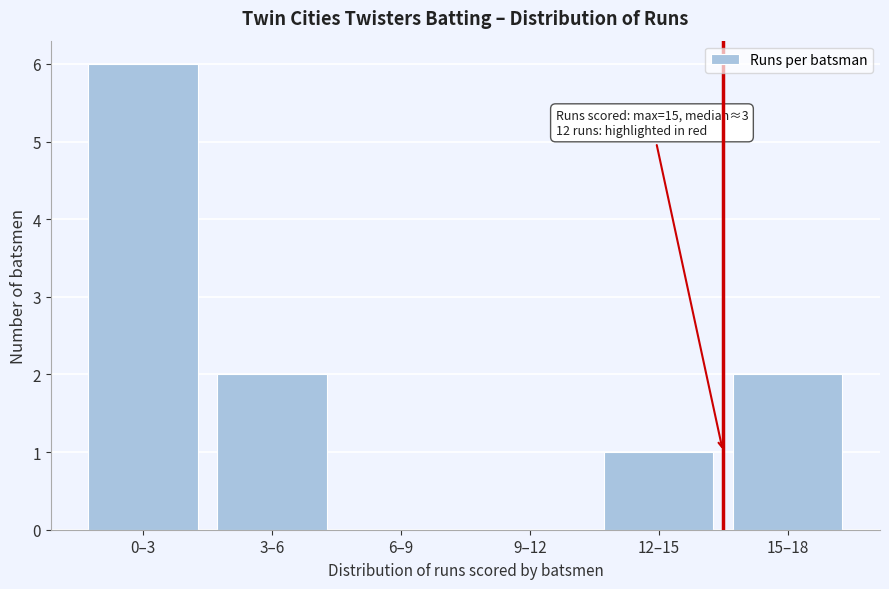

Reading left to right, transcribe all the data shown in this chart.

0–3=6	3–6=2	6–9=0	9–12=0	12–15=1	15–18=2